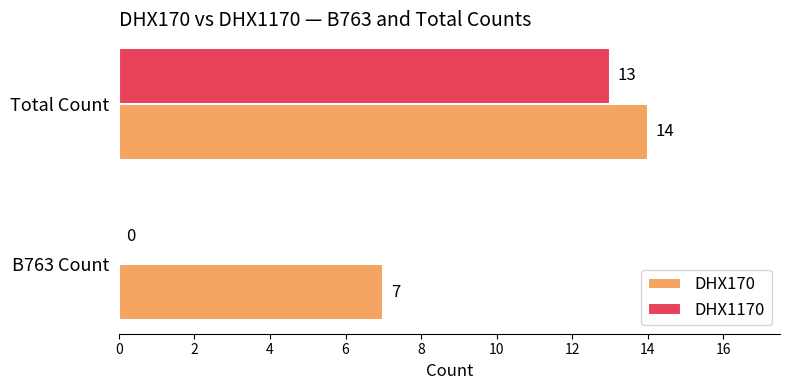

Between B763 Count and Total Count, which series saw the biggest shift?

DHX1170